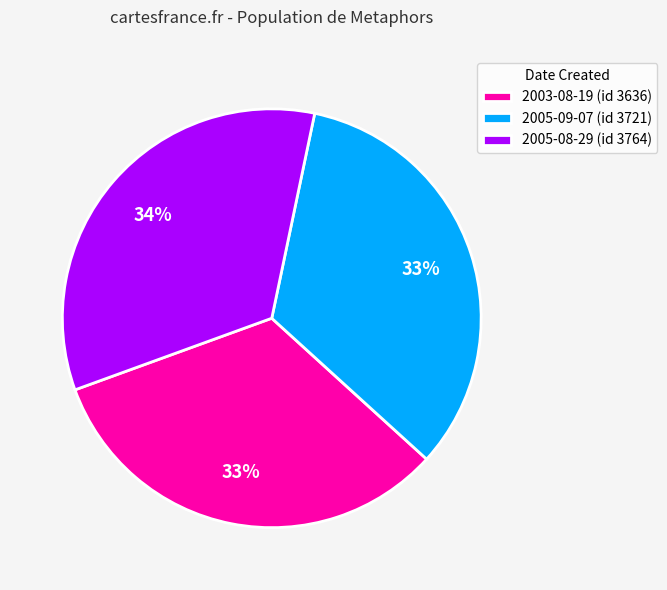

What is the ratio of the value at 2003-08-19 (id 3636) to the value at 2005-08-29 (id 3764)?

1.0